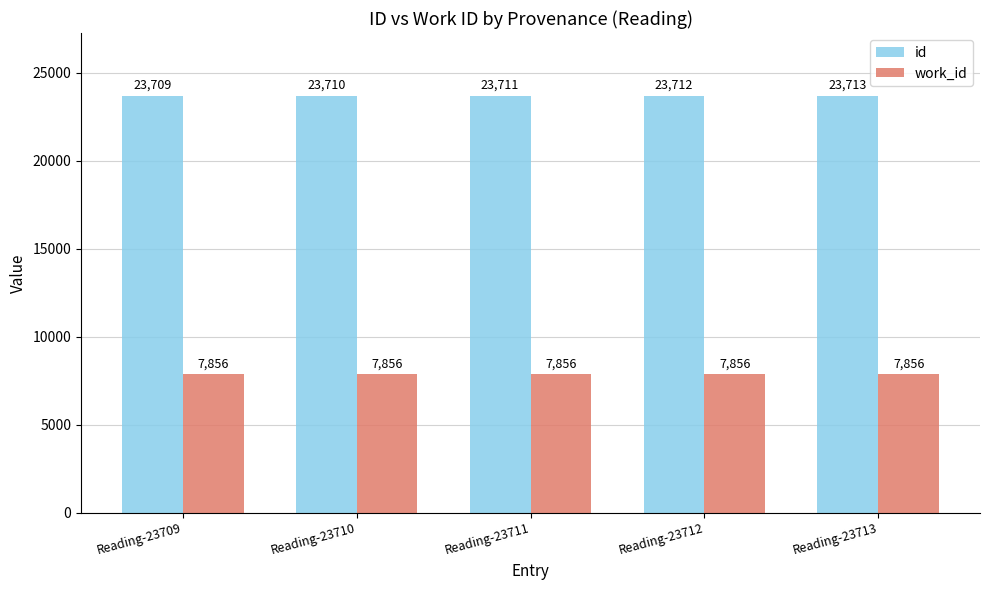

How many categories are shown in the chart?

5